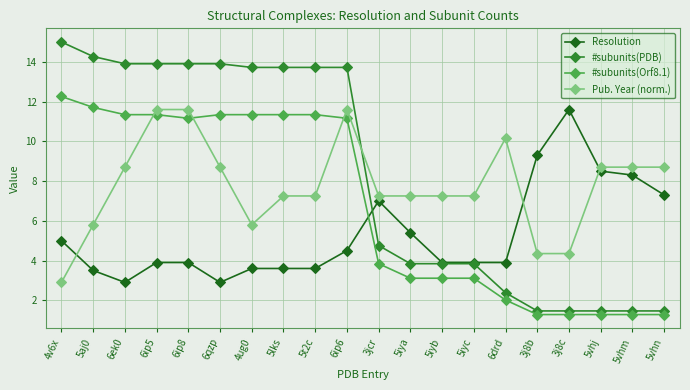

What is the lowest value of the Resolution series?

2.9